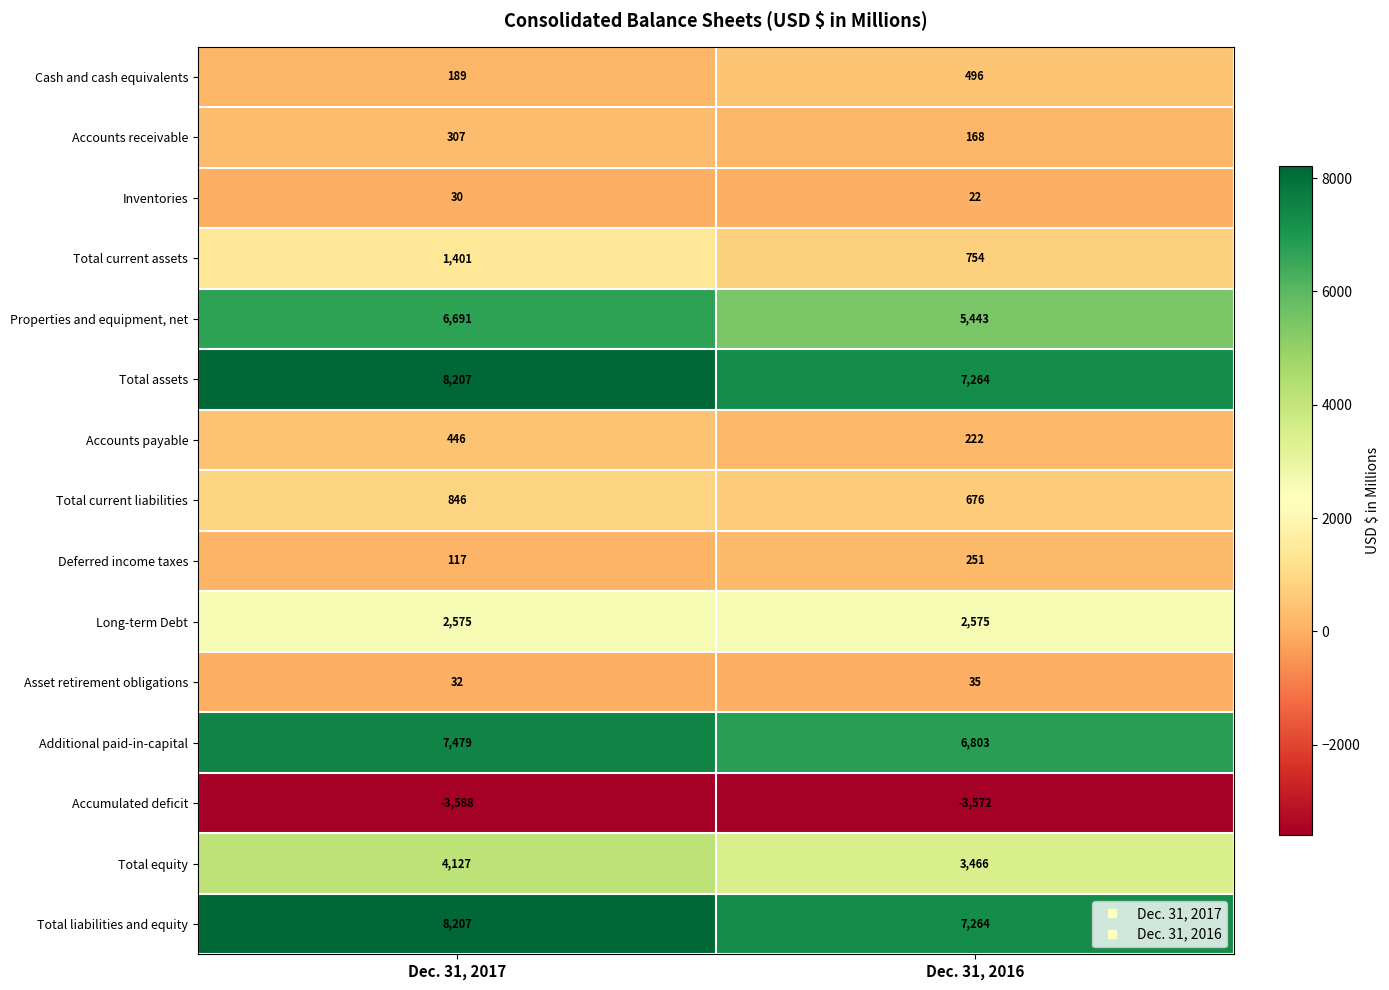

What is the sum of all Asset retirement obligations values?

67